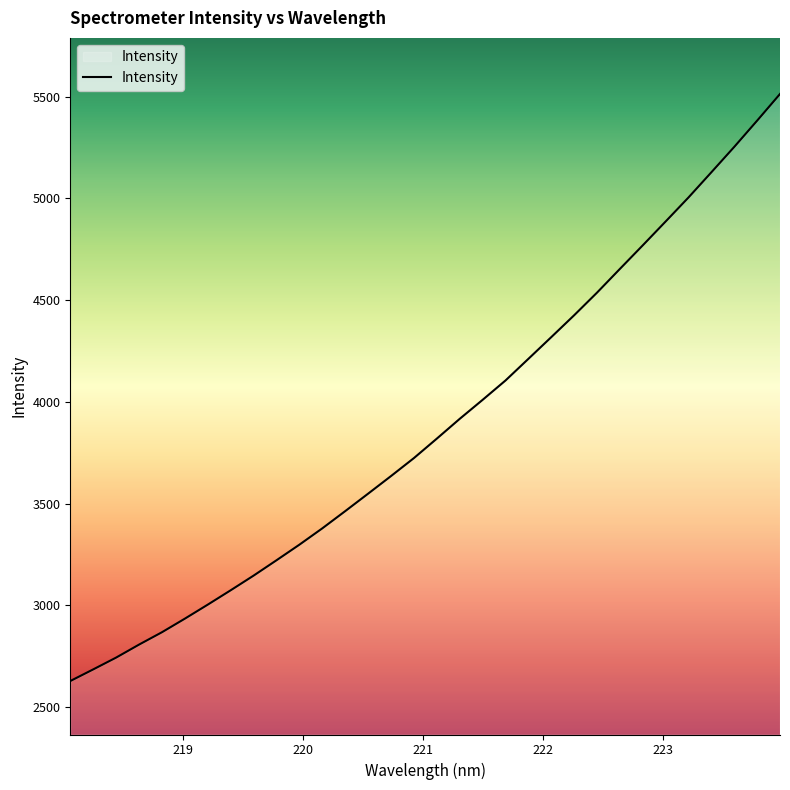

What is the smallest value displayed?

2628.0